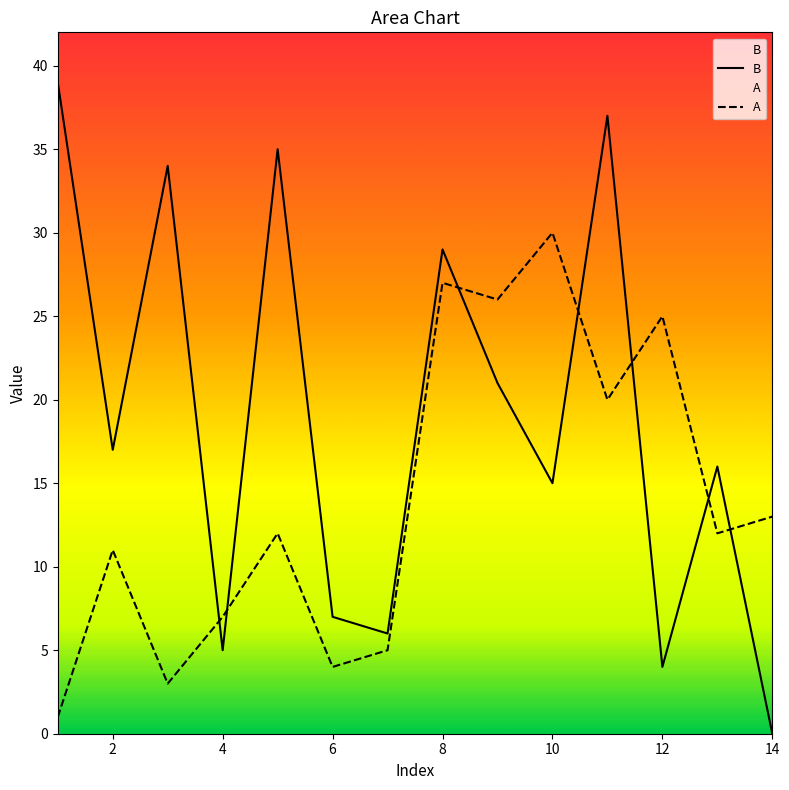

True or false: B and A intersect in this chart.

True